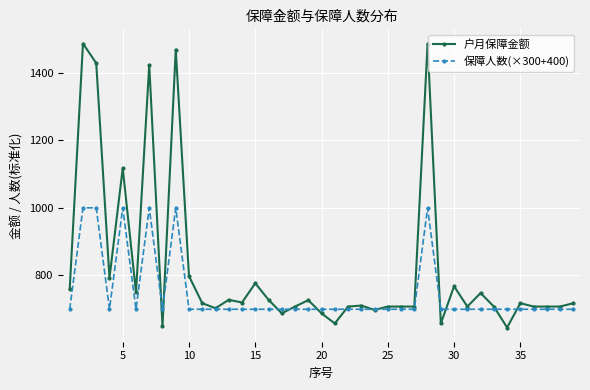

What is the difference between the maximum and second lowest values in the 保障人数(×300+400) series?

300